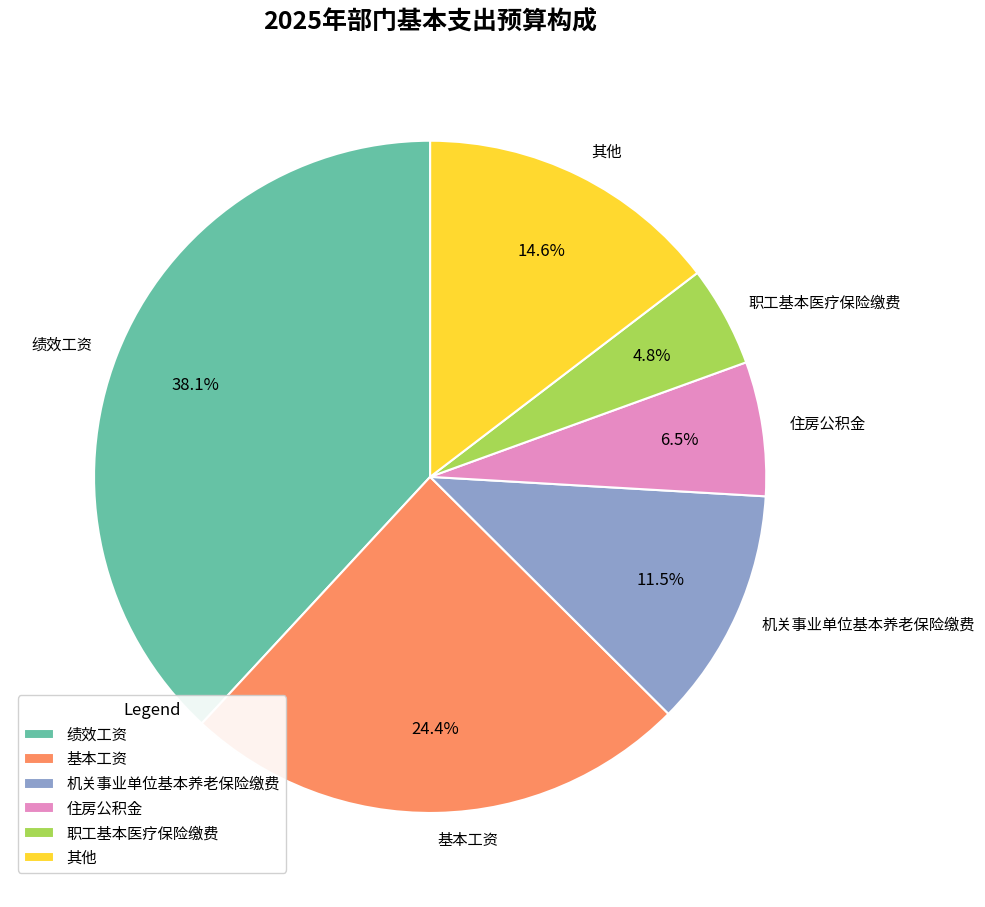

Between 基本工资 and 住房公积金, which is larger?

基本工资